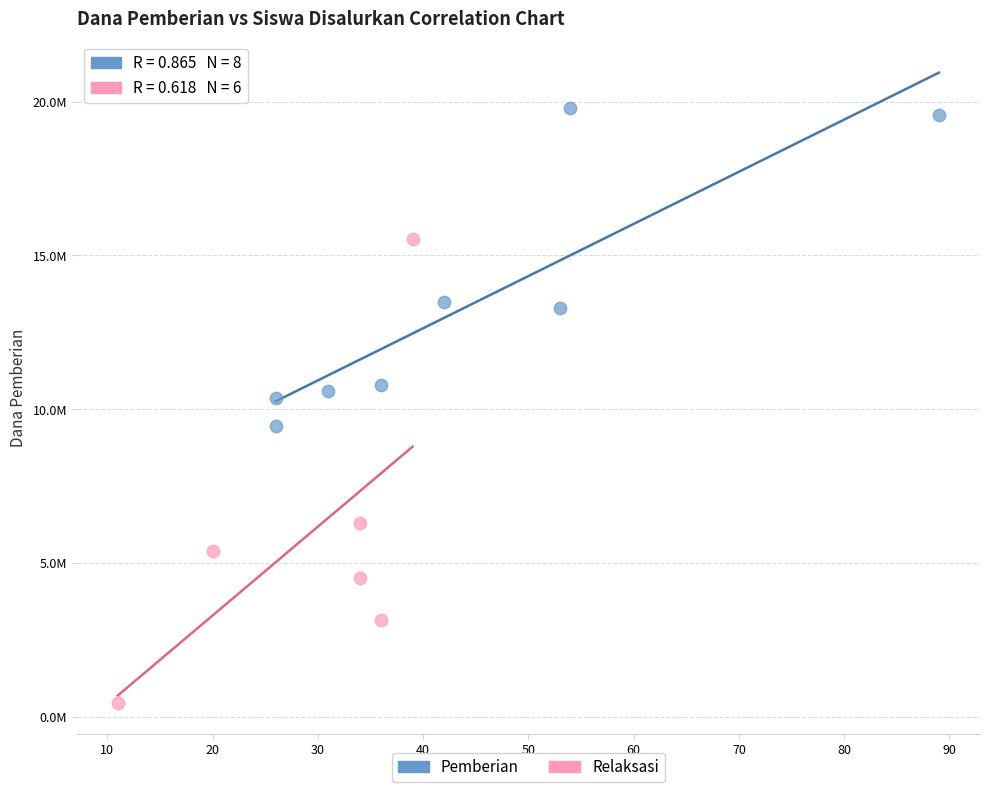

Which series reaches the minimum Y coordinate?

Relaksasi